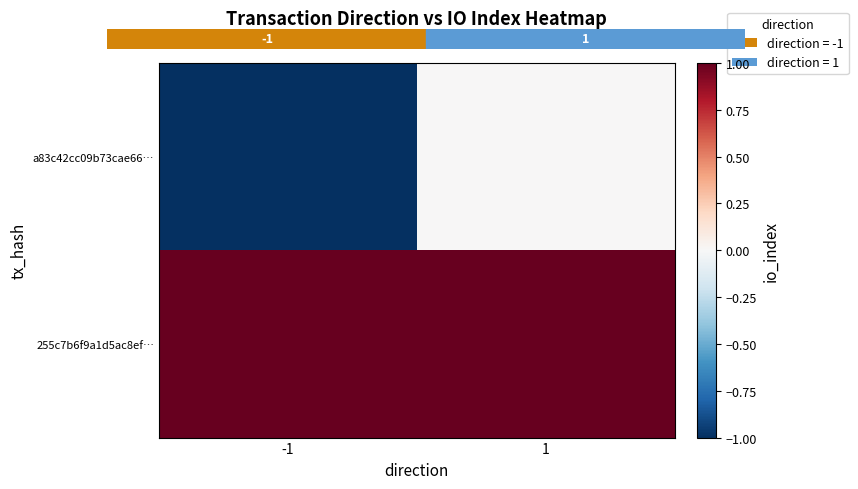

Which category has the lowest value across all series?

-1